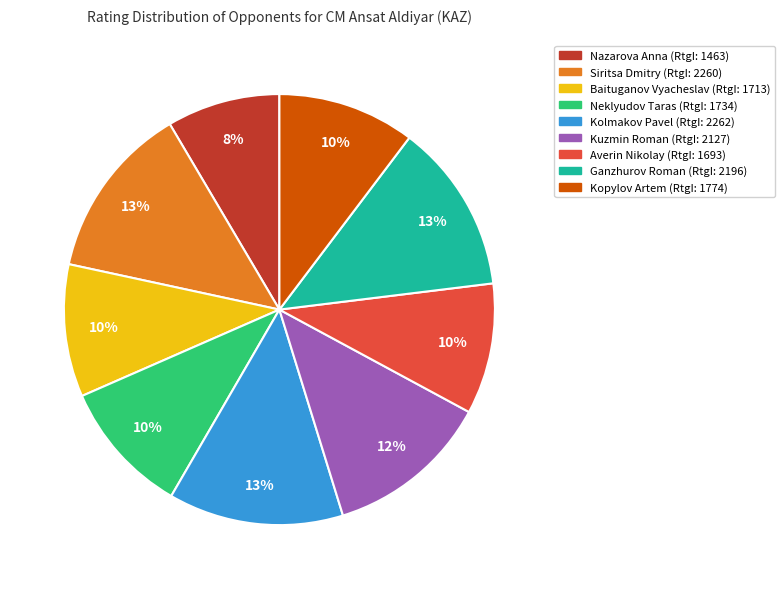

Combined, do Nazarova Anna and Neklyudov Taras account for over 50%?

No